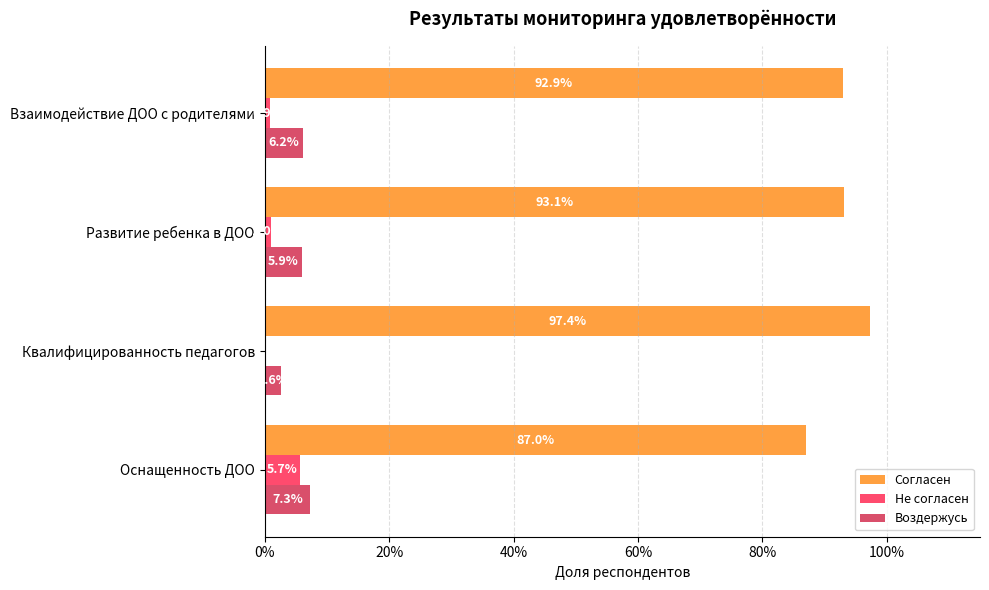

What is the sum of all Не согласен values?

0.1